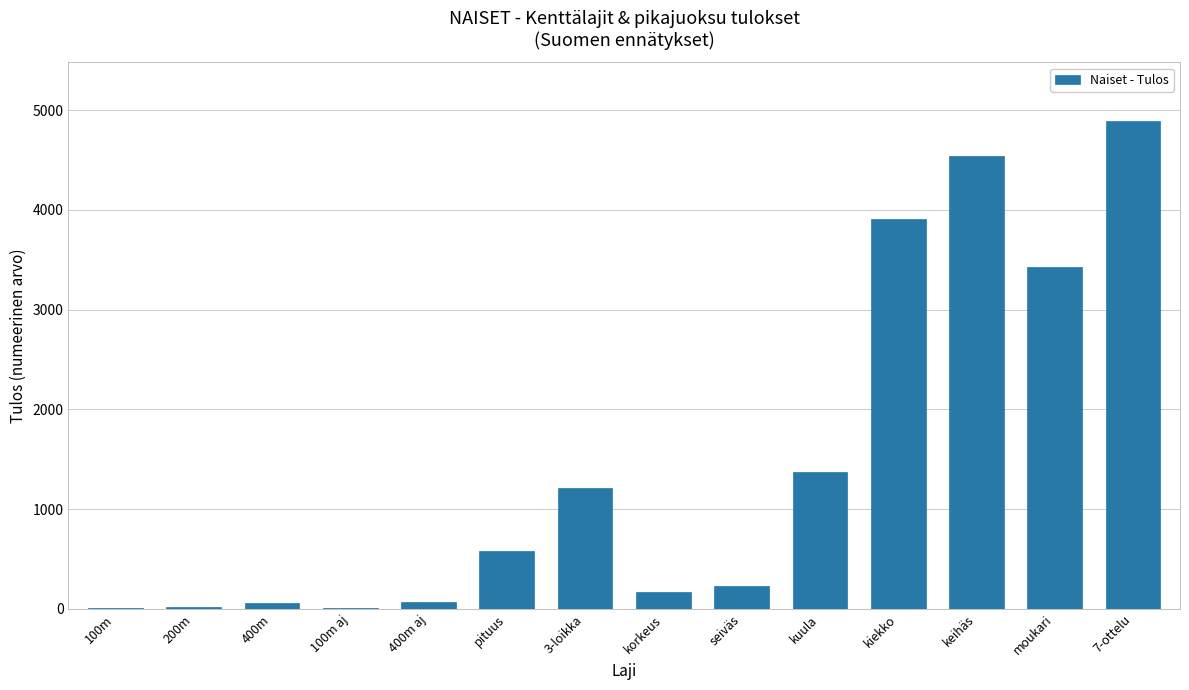

What is the greatest value displayed?

4893.0